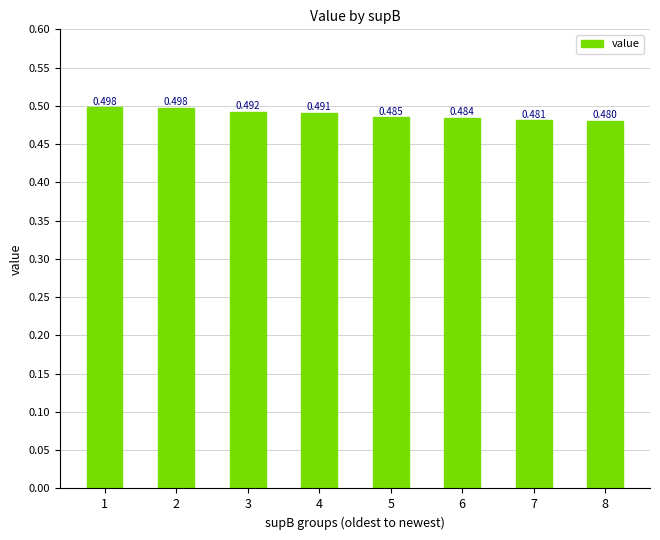

What is the minimum value shown in the chart?

0.5